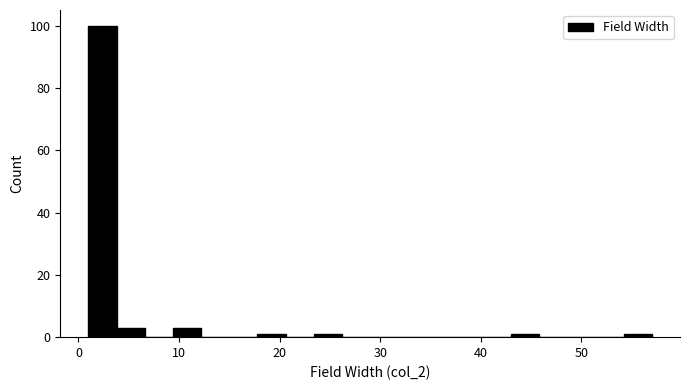

Around what value on the x-axis is the tallest bar? Give the approximate position of its centre, as read against the axis.

2